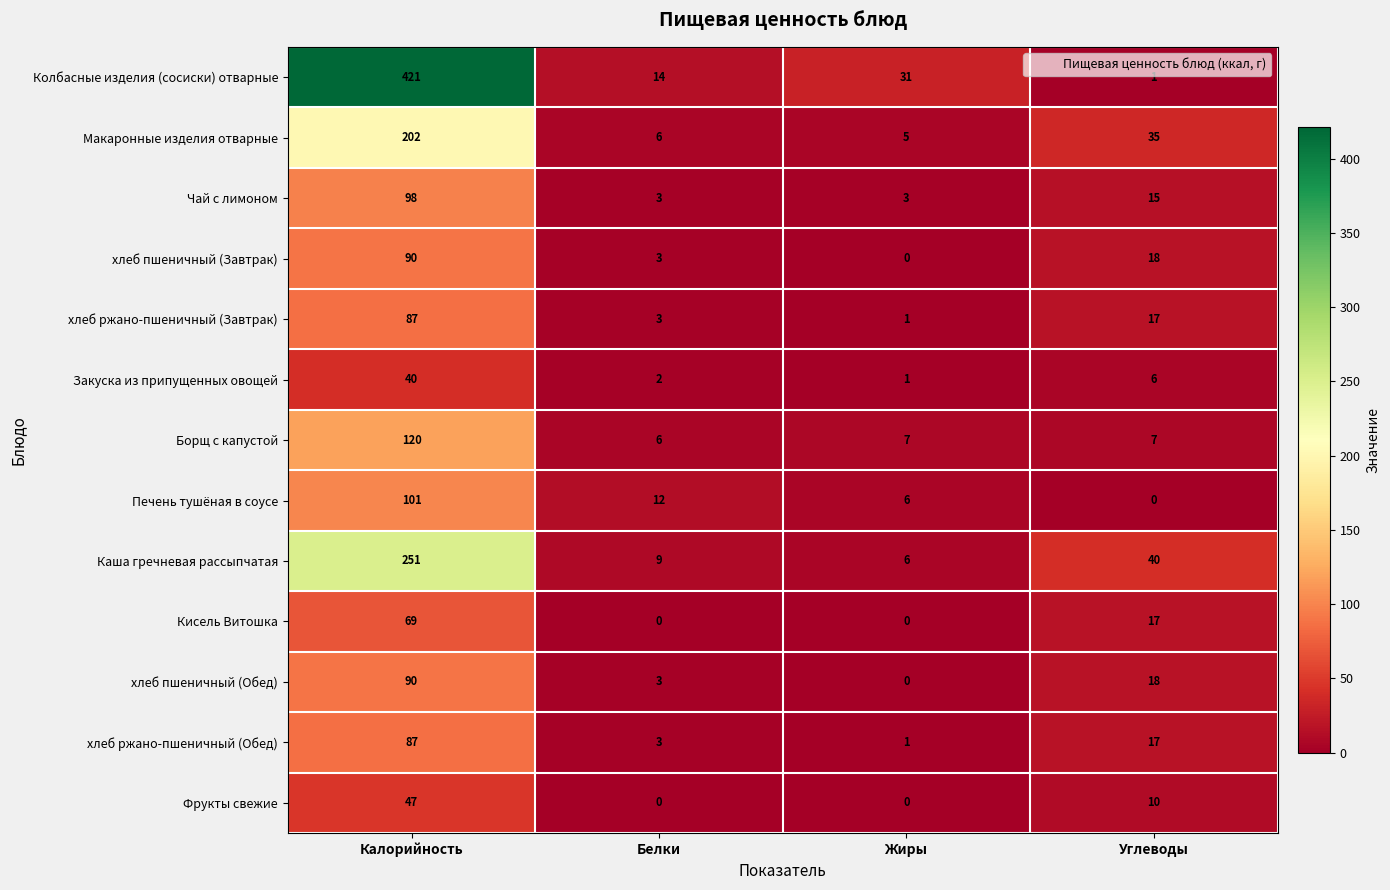

What is the spread (max minus min) of values at Жиры?

31